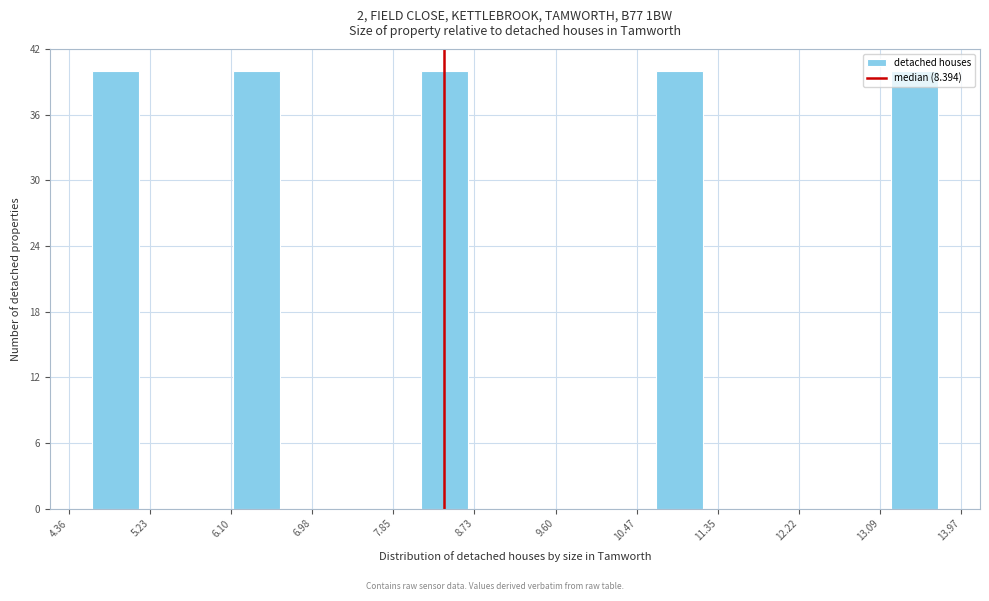

How tall is the bar that spans 6.1 to 6.6 on the x-axis? Neither the bar edges nor the heights are printed on the chart, so give them approximately, as read against the axes.

40